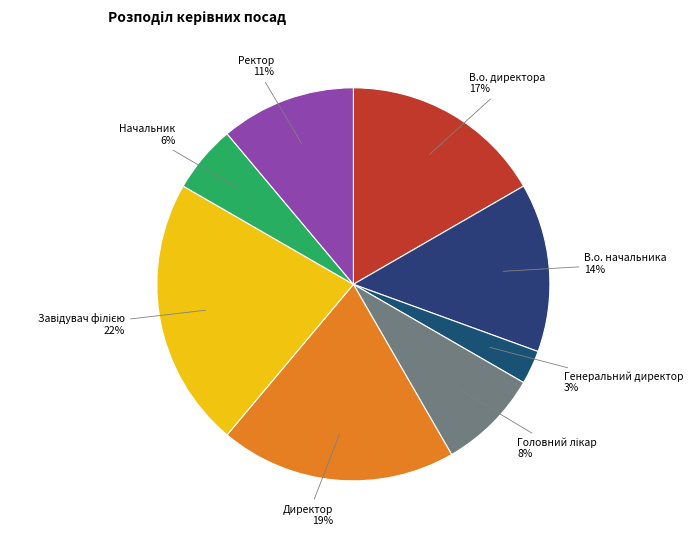

Which slice is the smallest?

Генеральний директор